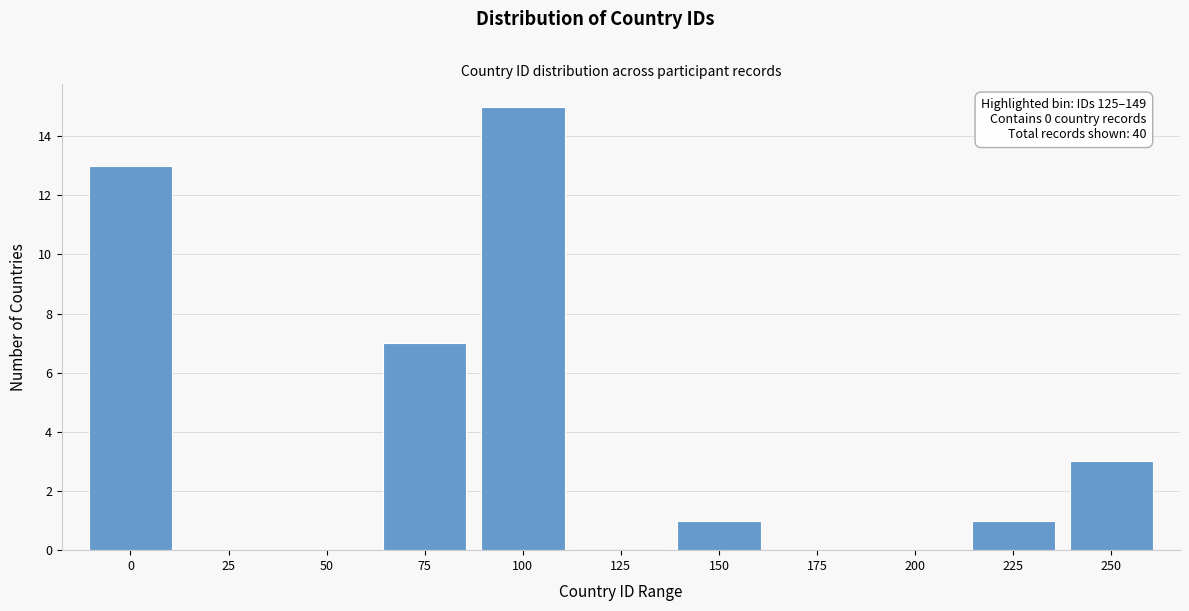

Reading left to right, transcribe all the data shown in this chart.

0=13	25=0	50=0	75=7	100=15	125=0	150=1	175=0	200=0	225=1	250=3